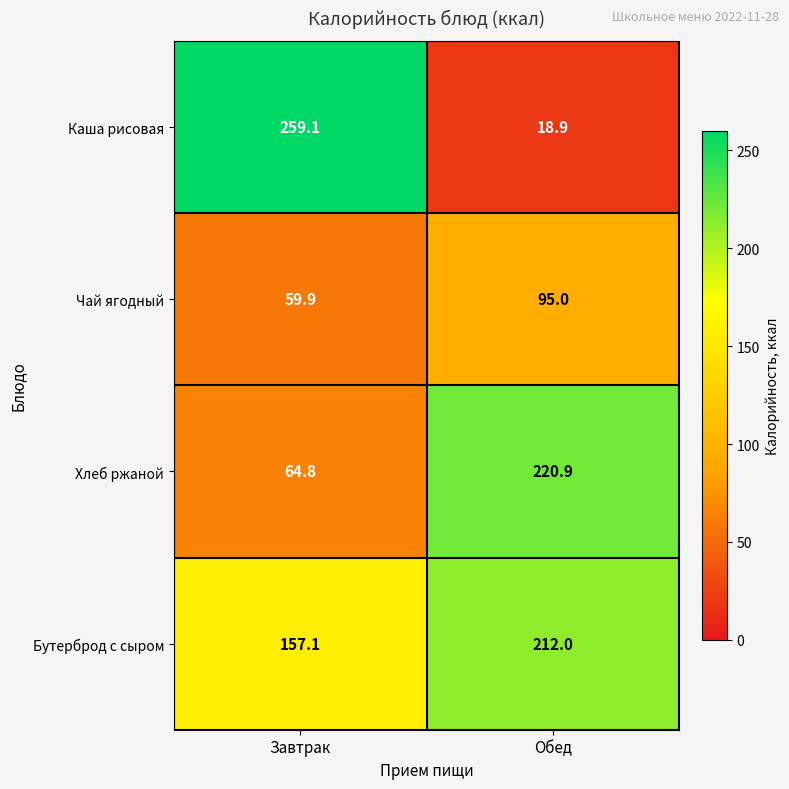

Is it true that Каша рисовая equals 18.9 at Обед?

True